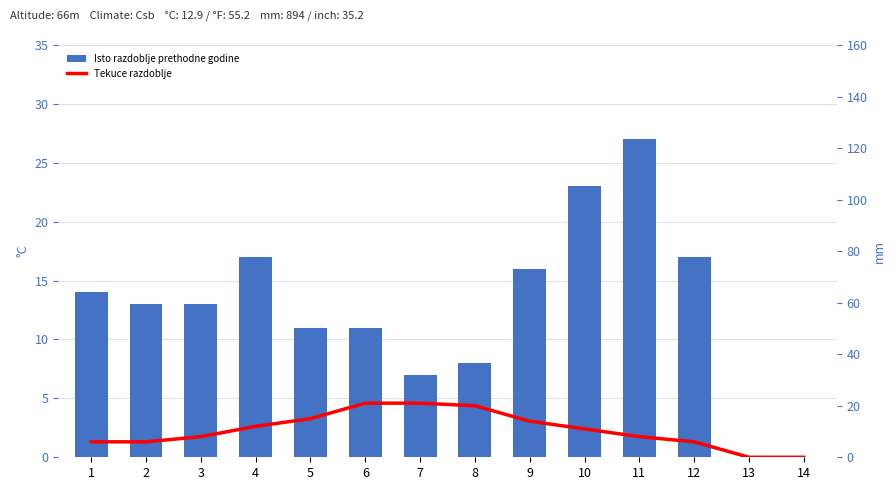

What are all the series names shown in the legend?

Isto razdoblje prethodne godine, Tekuce razdoblje